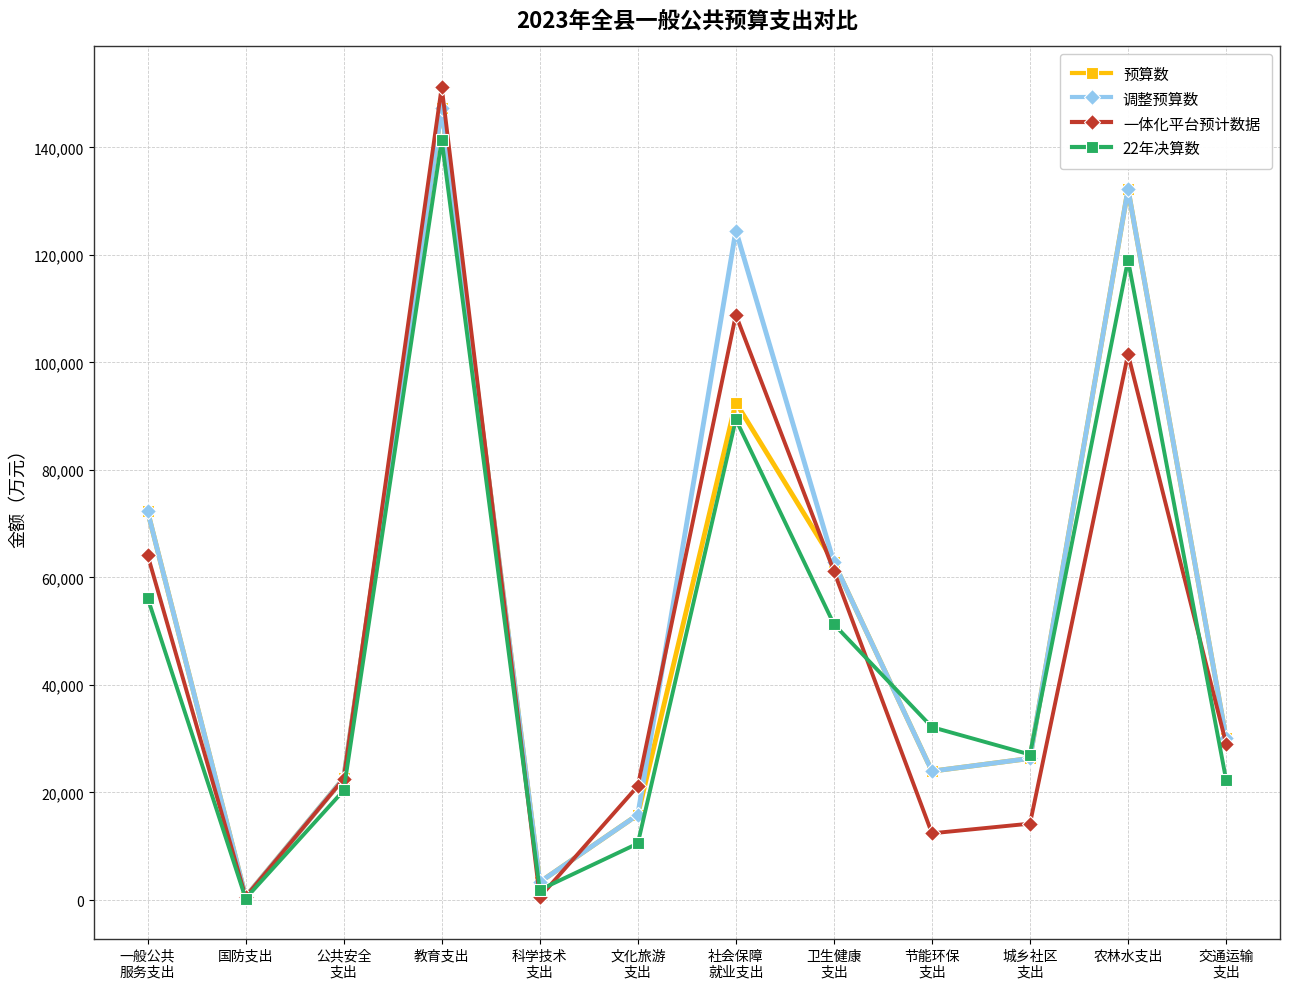

What is the difference between the highest and lowest values at 农林水支出?

30721.6